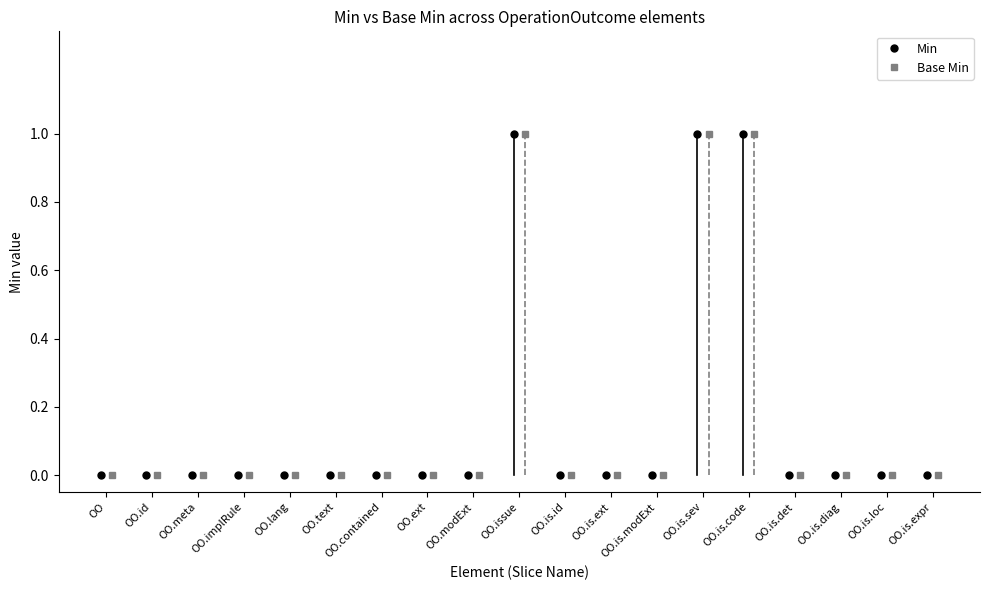

True or false: Base Min and Min intersect in this chart.

False